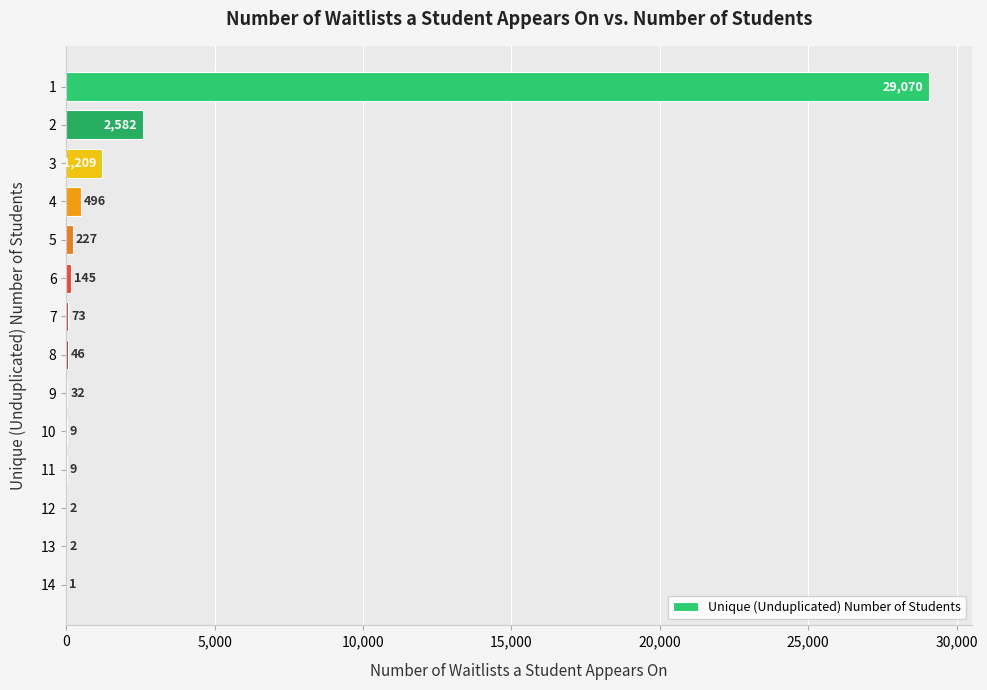

Approximately how many times larger is the value at 1 compared to 2?

11.3